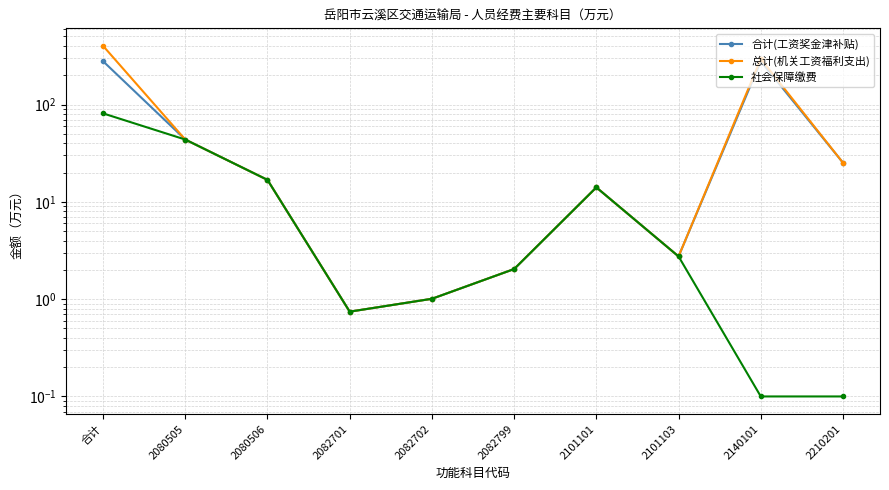

How many values in the 社会保障缴费 series exceed 2?

6